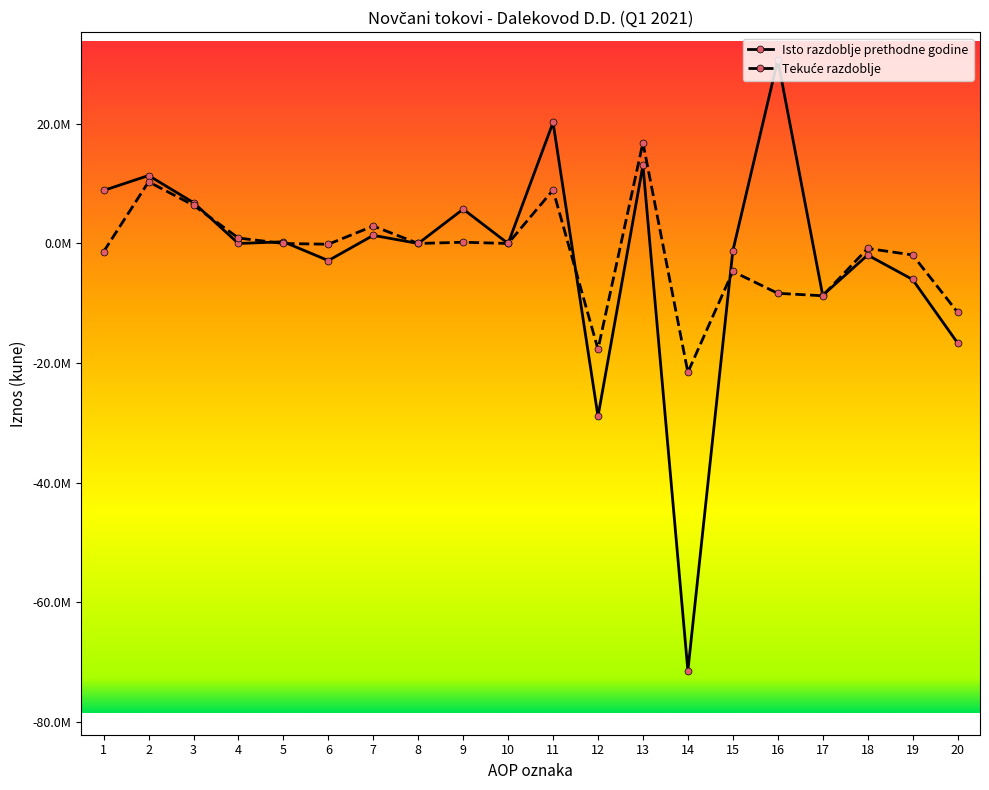

List the series in order of their overall mean, lowest first.

Isto razdoblje prethodne godine, Tekuće razdoblje